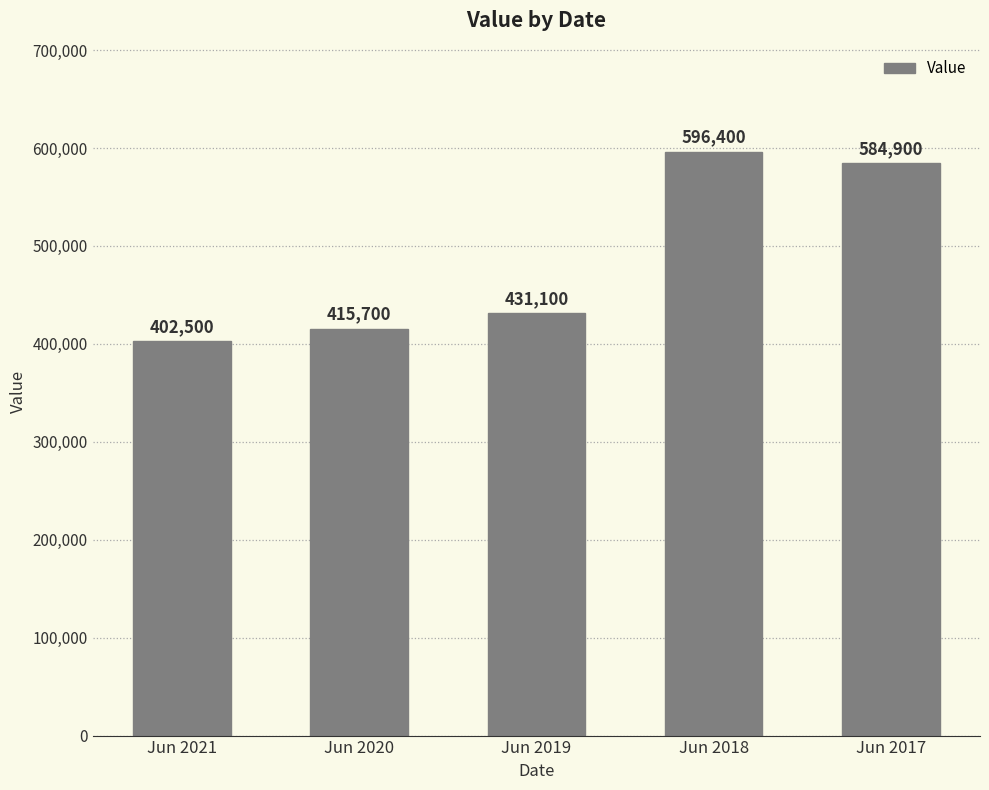

What is the sum of the values at Jun 2018 and Jun 2019?

1027500